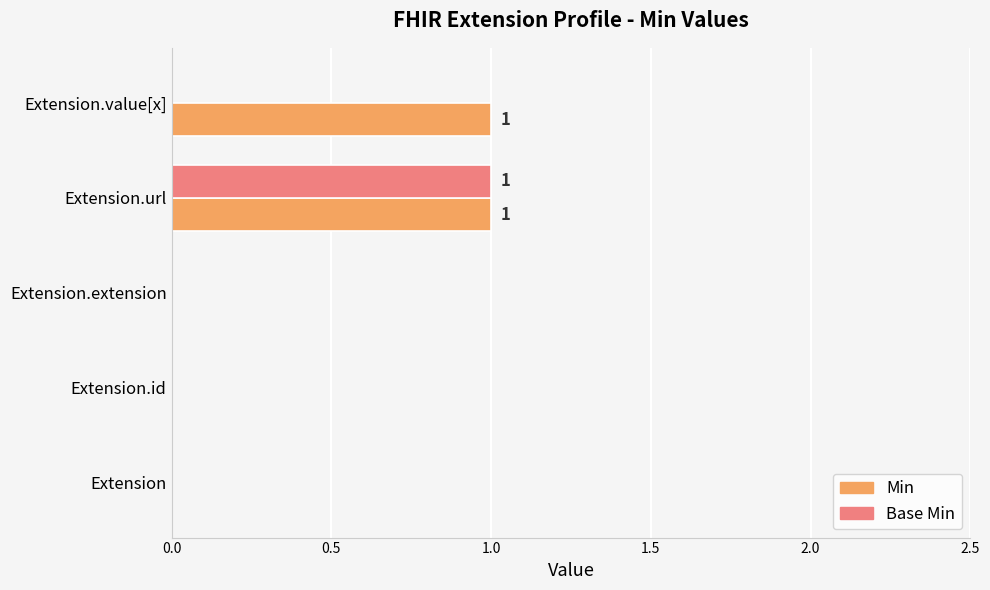

True or false: Min has a value of 0 at Extension.id.

True